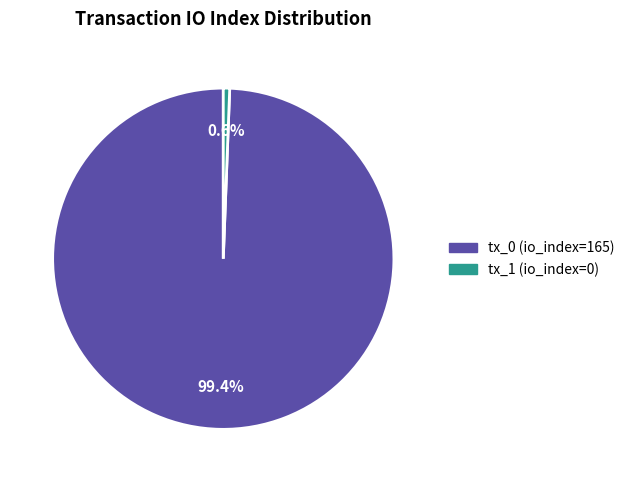

To the nearest percent, what is the difference between the largest and smallest slice percentages?

99%